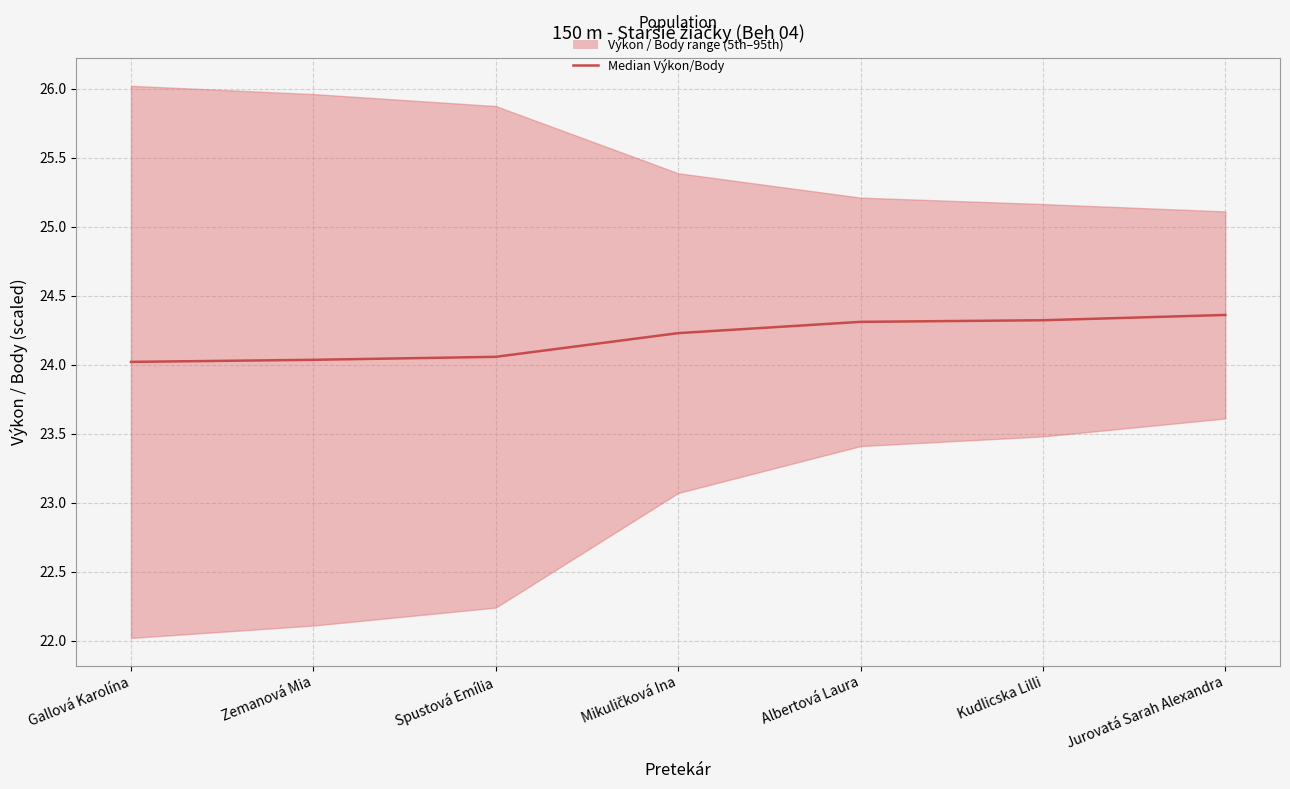

Is this an area chart (filled region under the line)?

No